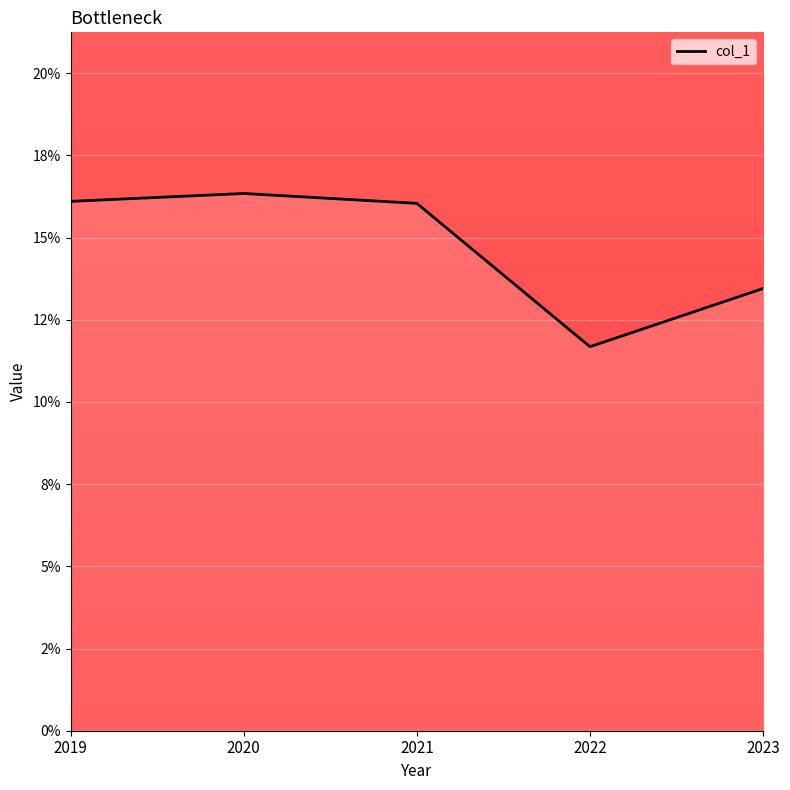

Reading left to right, list all the values displayed in this chart.

0.2	0.2	0.2	0.1	0.1